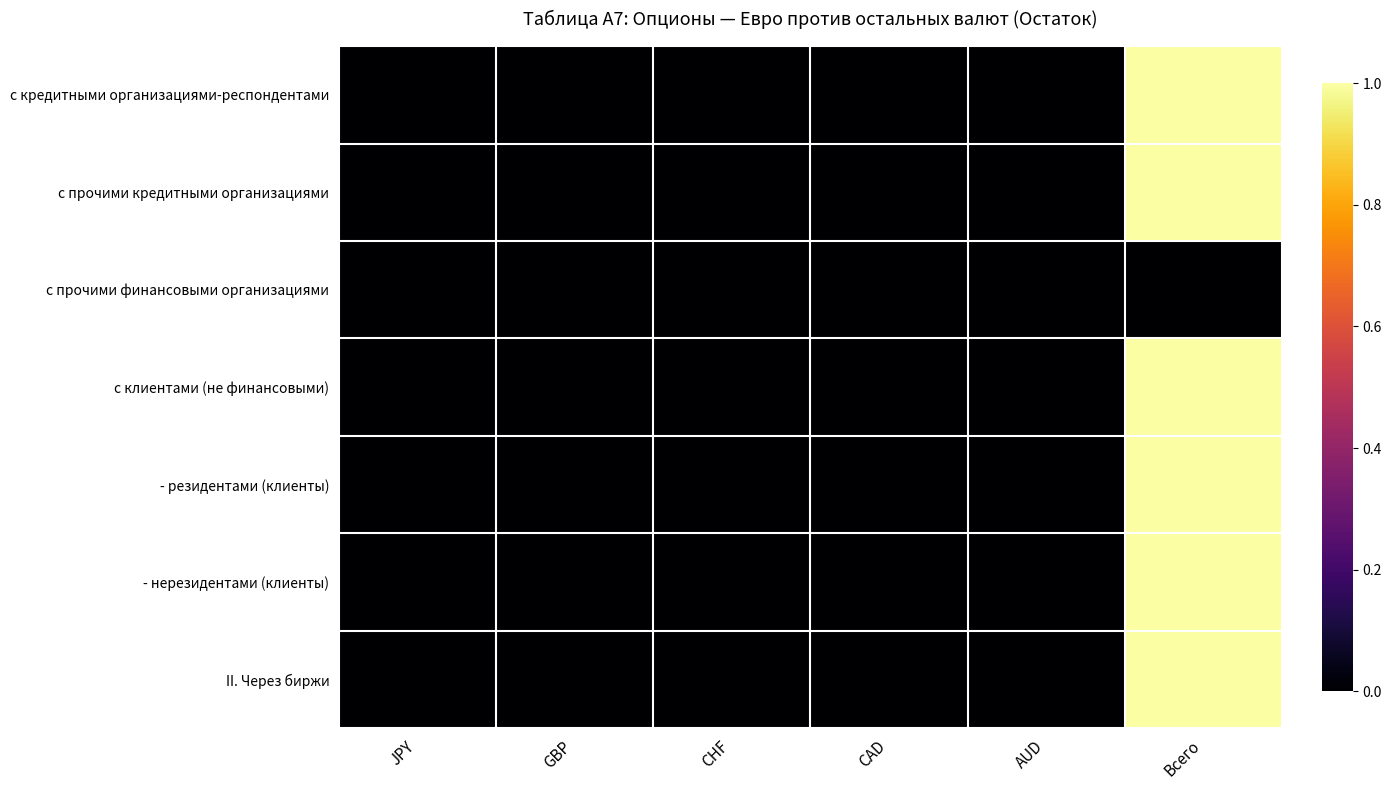

At how many categories does at least one series exceed 0?

1